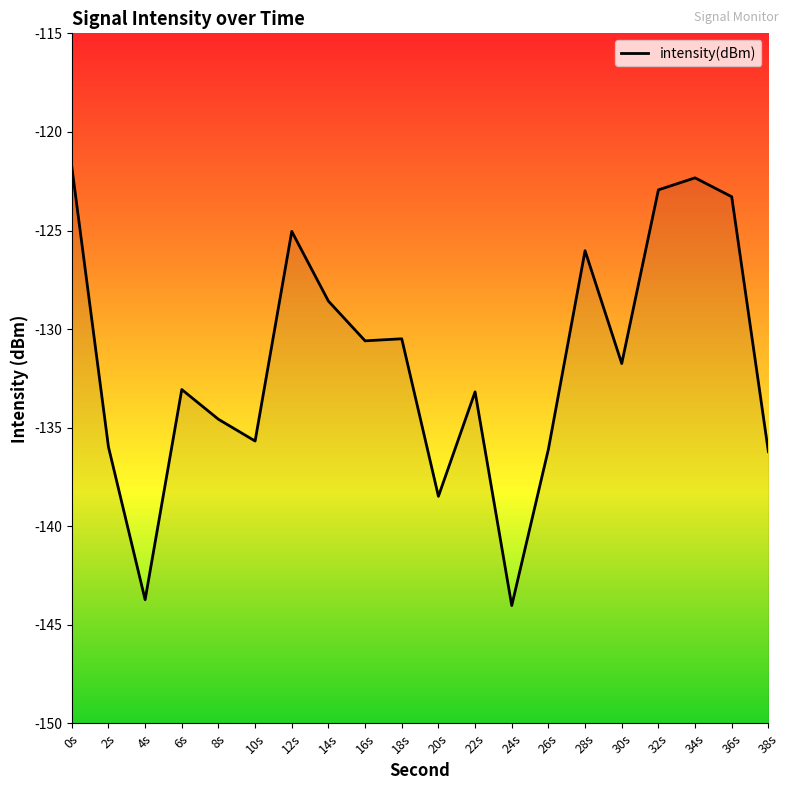

Reading left to right, what are all the values shown in this chart?

0s=-121.8	2s=-136.0	4s=-143.7	6s=-133.1	8s=-134.6	10s=-135.7	12s=-125.0	14s=-128.6	16s=-130.6	18s=-130.5	20s=-138.5	22s=-133.2	24s=-144.0	26s=-136.1	28s=-126.0	30s=-131.7	32s=-122.9	34s=-122.3	36s=-123.3	38s=-136.2